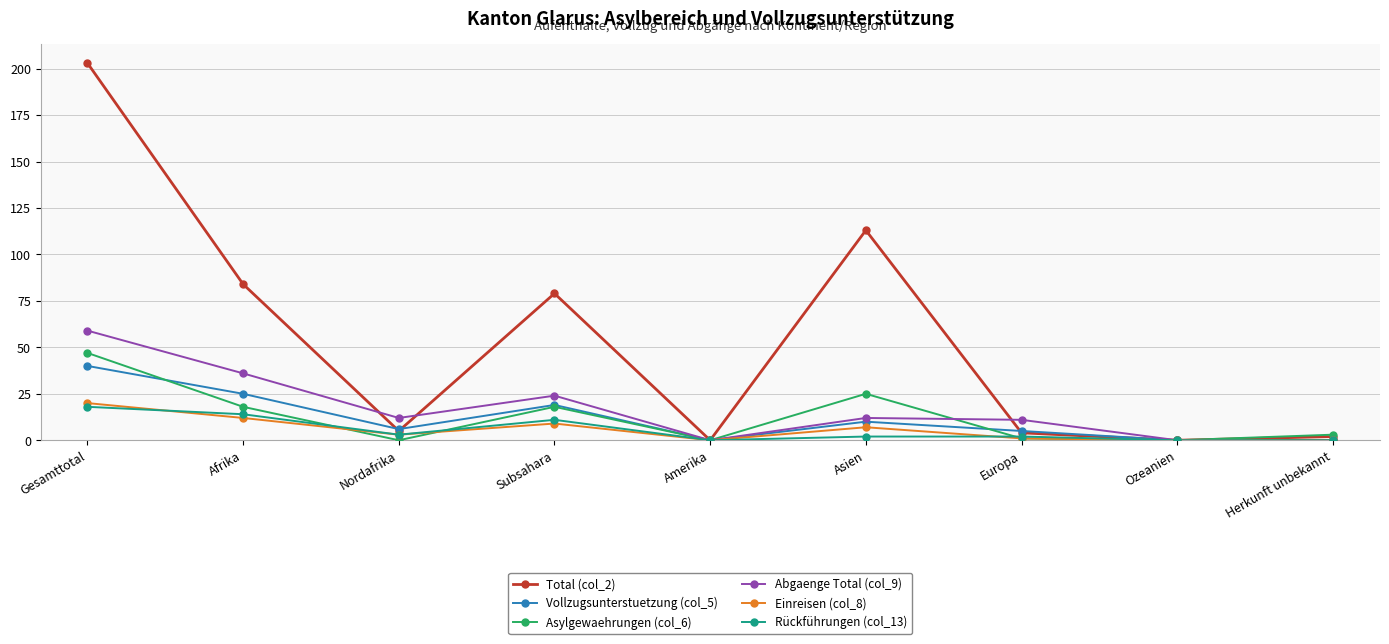

True or false: Einreisen (col_8) has more than 1 interior local peaks.

True